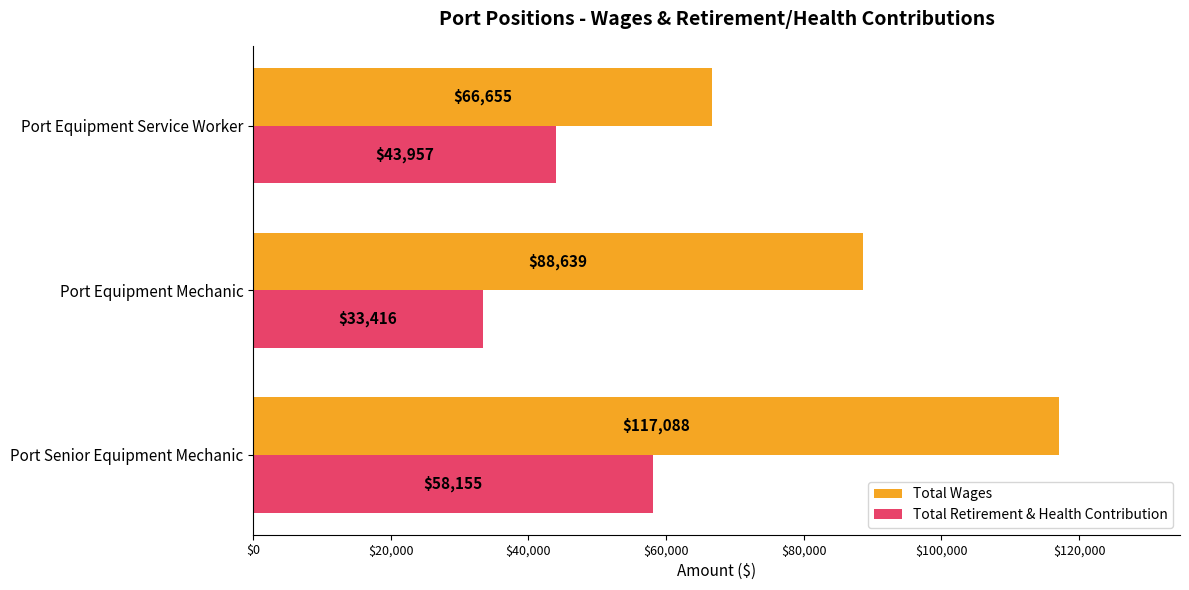

How many distinct data groups are displayed?

2